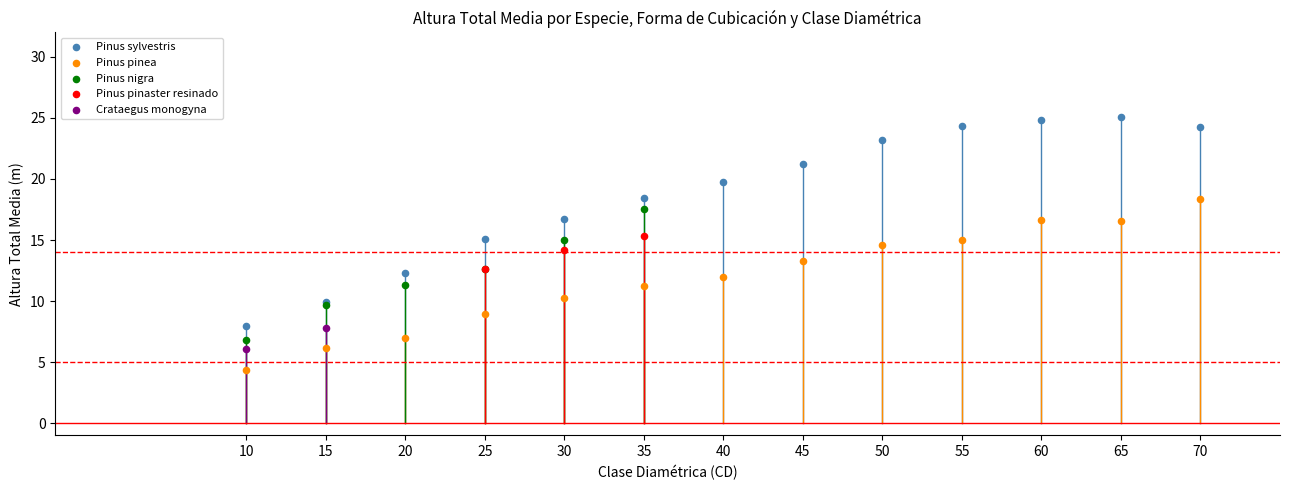

What are all the series names shown in the legend?

Pinus sylvestris, Pinus pinea, Pinus nigra, Pinus pinaster resinado, Crataegus monogyna